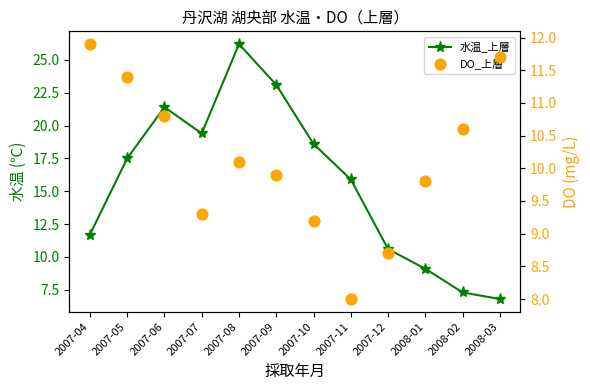

Is the value of DO_上層 at 2008-03 greater than the value of 水温_上層 at 2007-12?

Yes